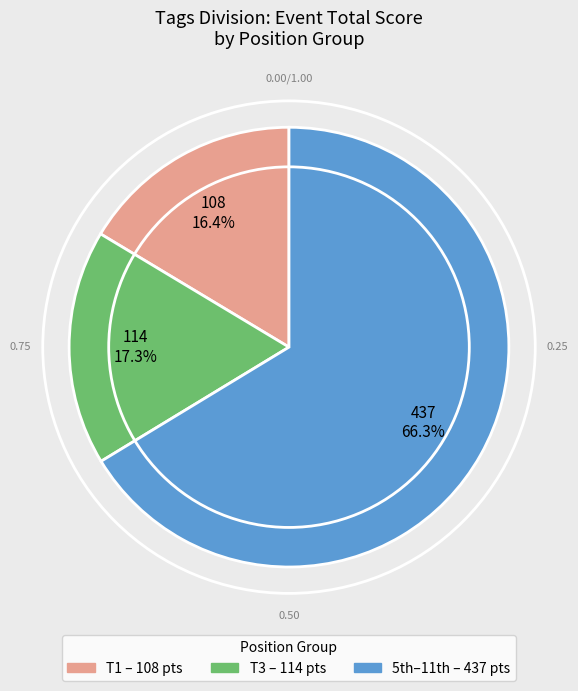

Does any single category account for the majority?

Yes